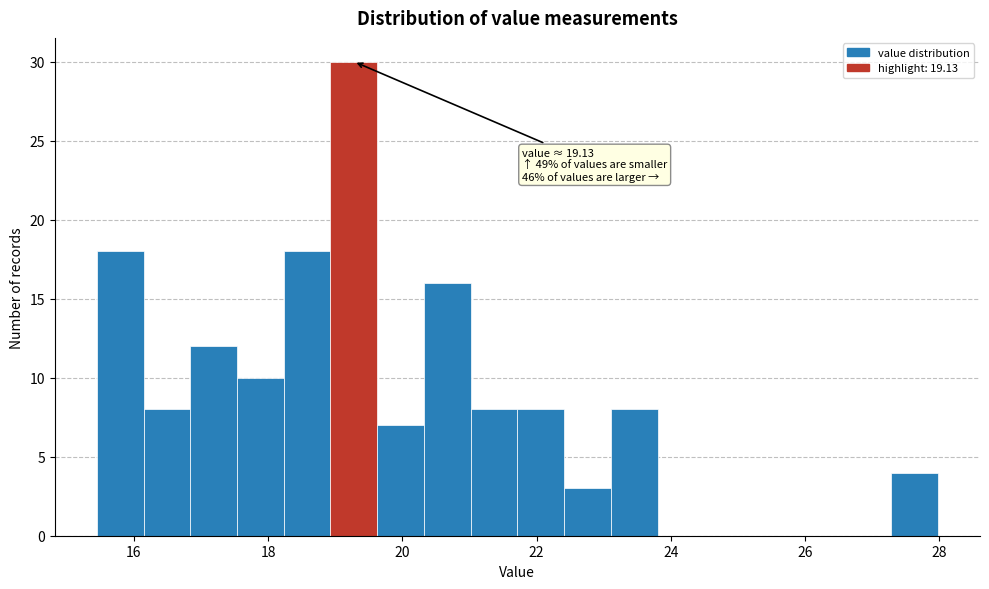

Read against the x-axis, roughly where is the centre of the tallest bar?

19.2